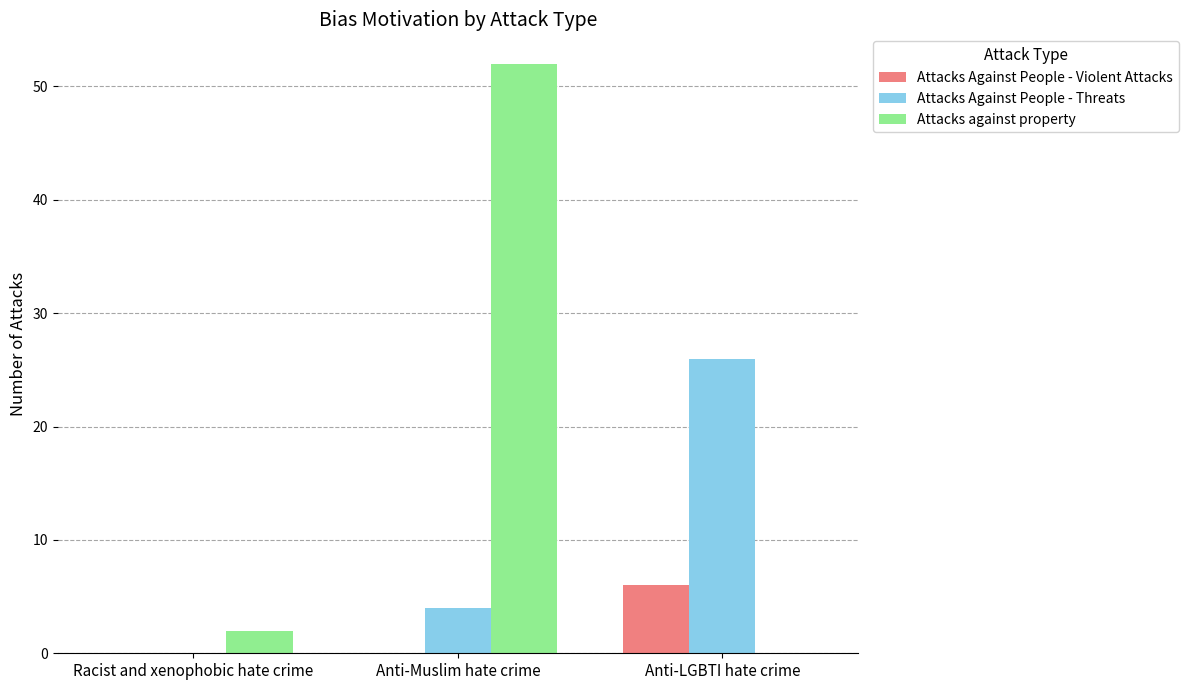

Is it true that Attacks Against People - Violent Attacks equals 2 at Anti-Muslim hate crime?

False